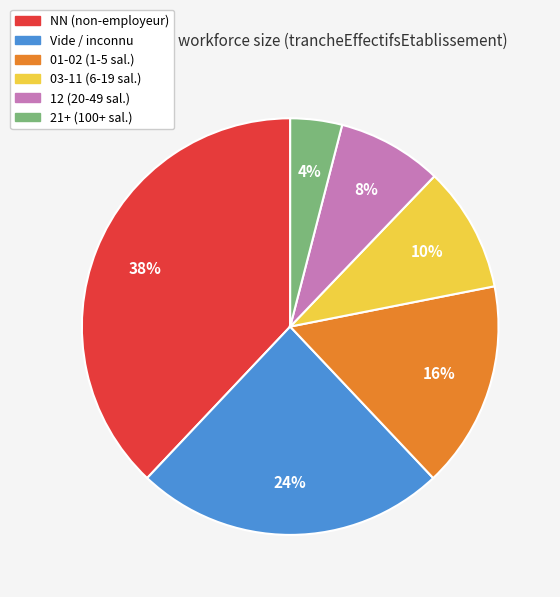

Is there a majority slice in this chart?

No